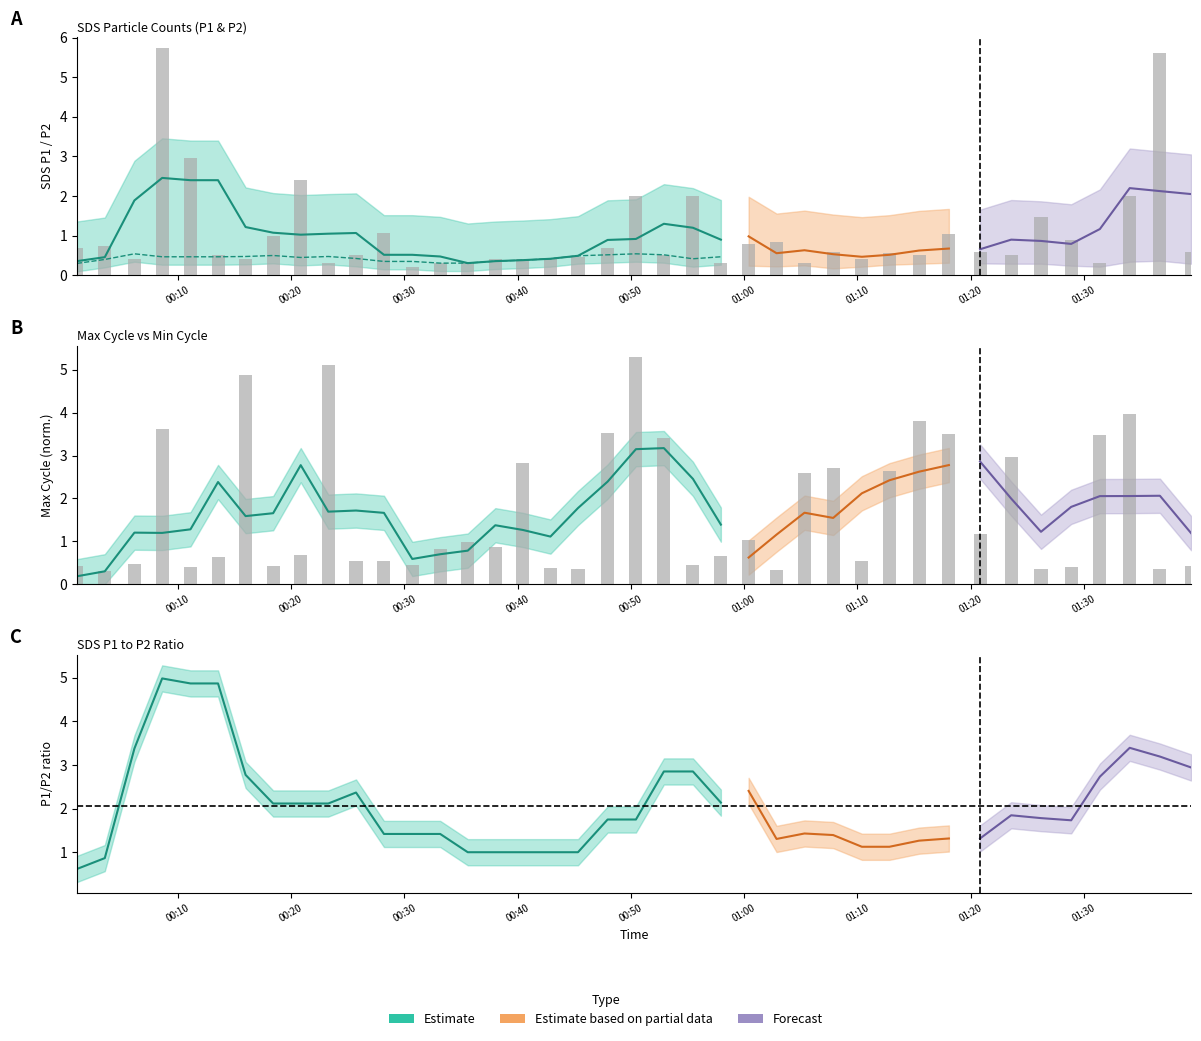

How many groups of bars are there?

40